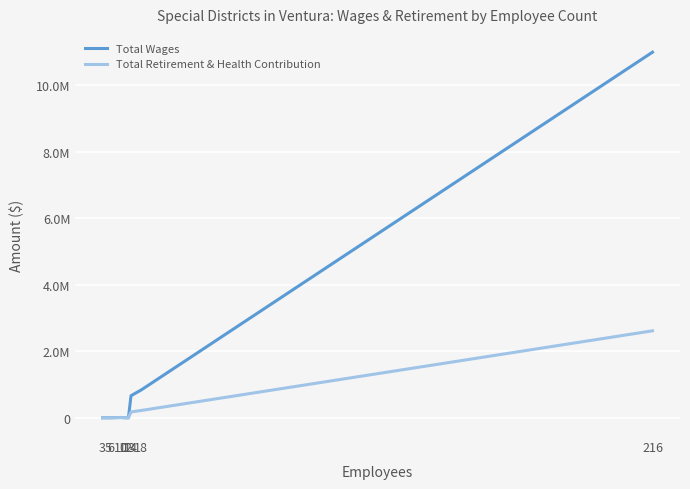

What are all the series names shown in the legend?

Total Wages, Total Retirement & Health Contribution